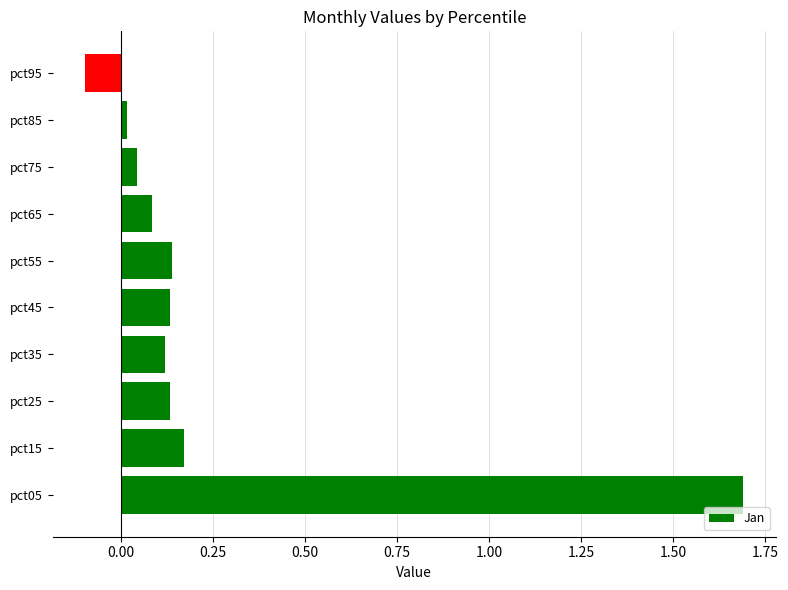

The value at pct35 is 0.2. True or false?

False